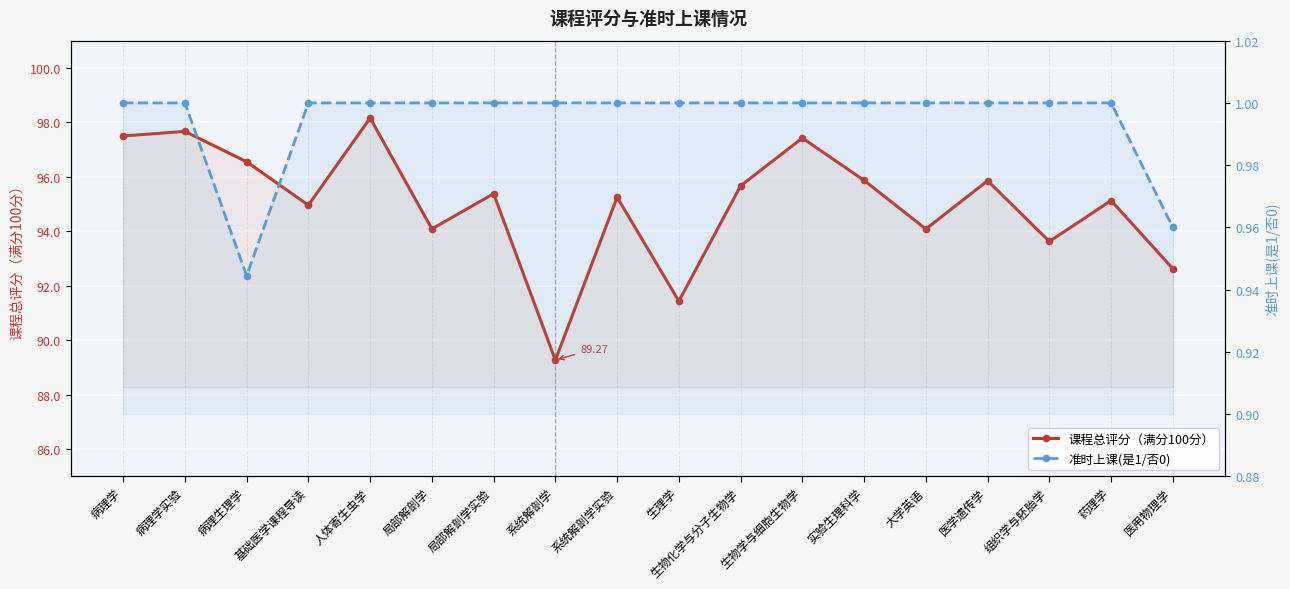

At which category is the sum across all series the highest?

人体寄生虫学